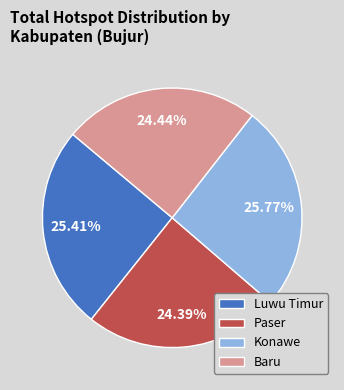

To the nearest percent, what portion does Baru represent?

24%